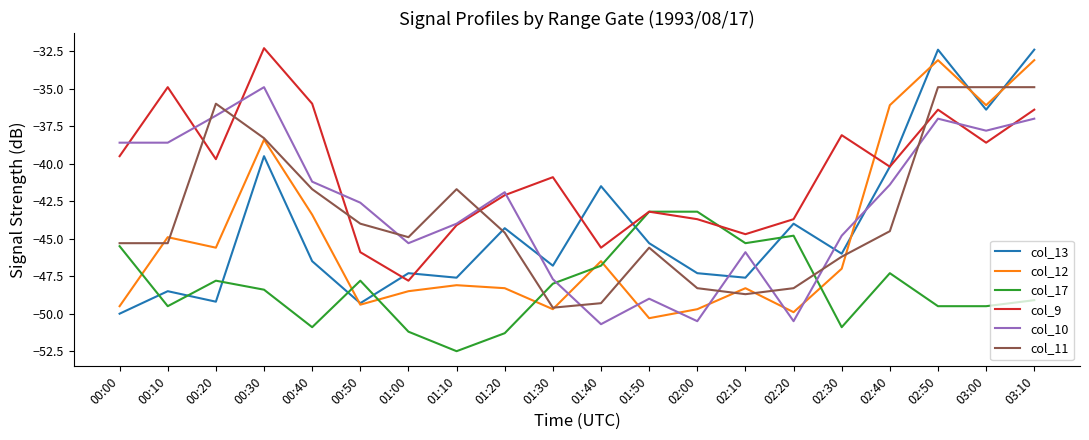

What is the greatest value displayed?

-32.3